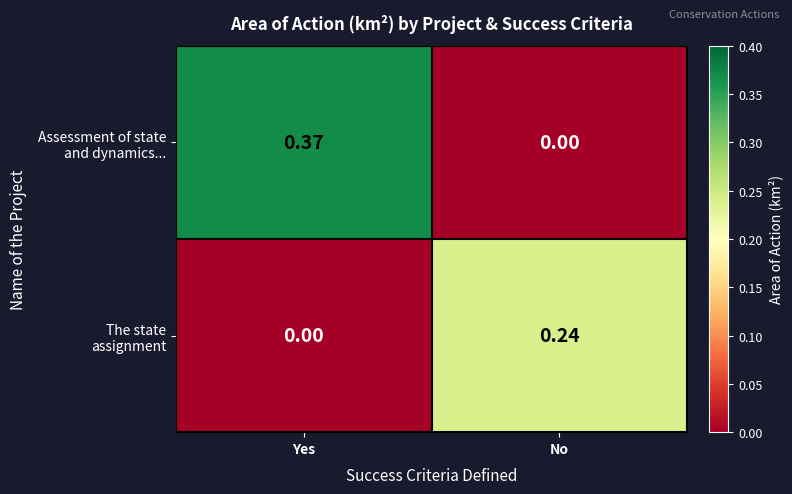

Which series has the widest spread of values?

Assessment of state and dynamics...